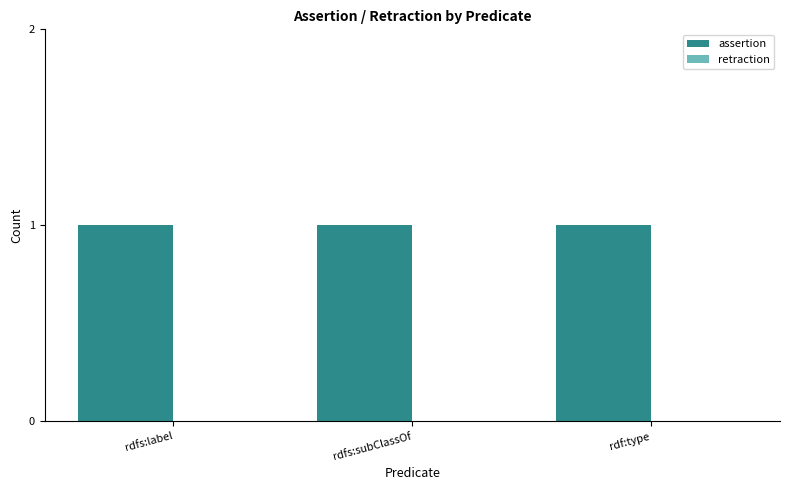

True or false: assertion has a value of 1 at rdfs:subClassOf.

True